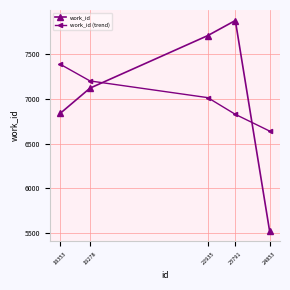

Reading left to right, what are all the values shown in this chart?

work_id: 18353=6836.0	19278=7117.0	22935=7702.0	23791=7870.0	24853=5530.0
work_id (trend): 18353=7382.8	19278=7196.9	22935=7011.0	23791=6825.1	24853=6639.2